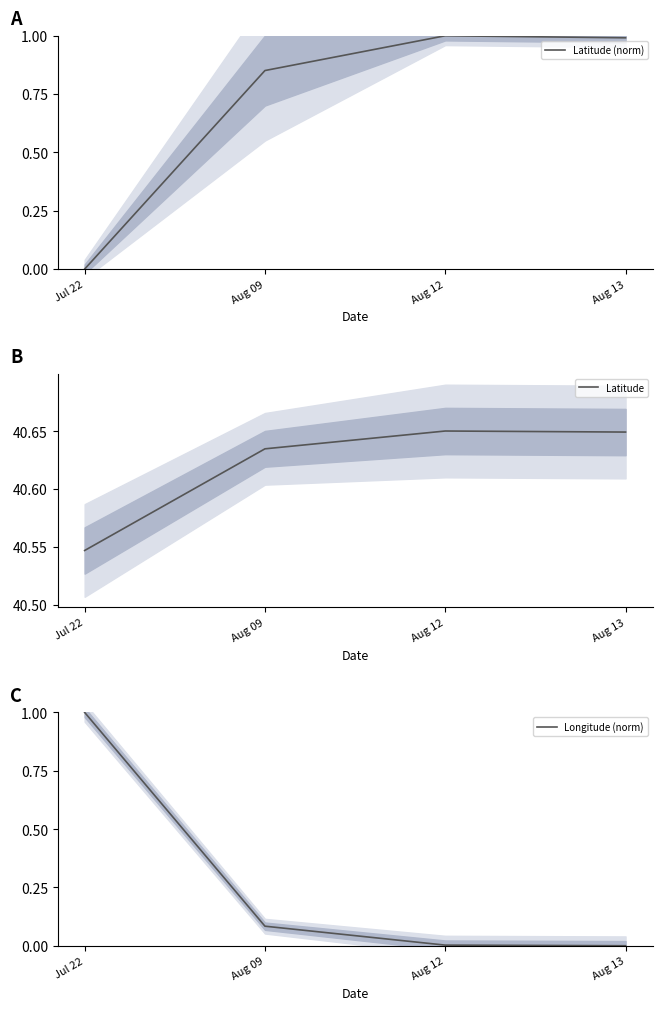

Reading right to left, list all the values displayed in this chart.

Latitude (norm): 1.0	1.0	0.9	0.0
Latitude: 40.6	40.7	40.6	40.5
Longitude (norm): 0.0	0.0	0.1	1.0